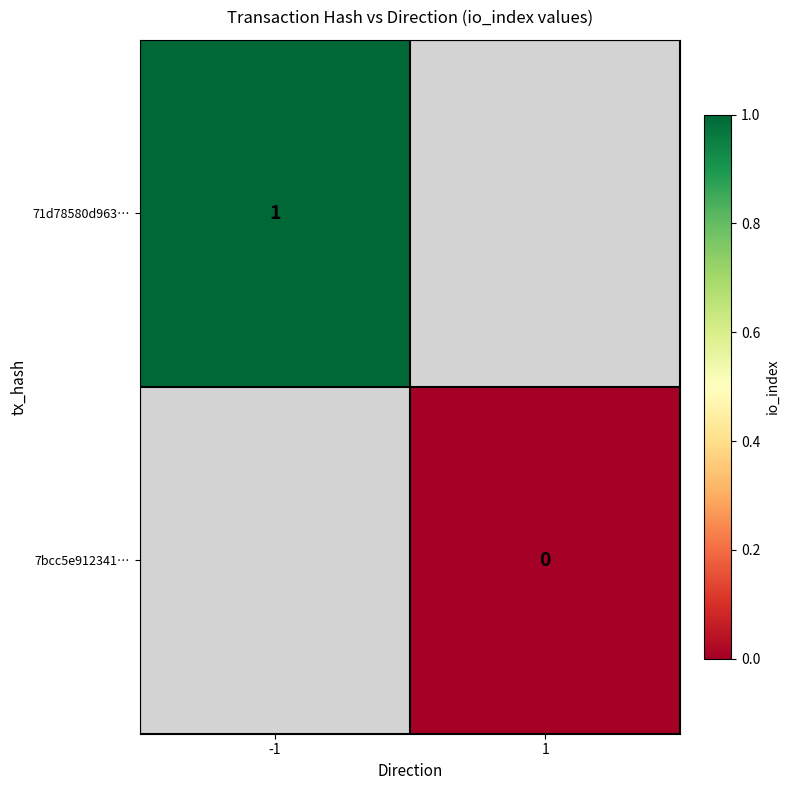

True or false: 71d78580d963… has a value of 1 at -1.

True